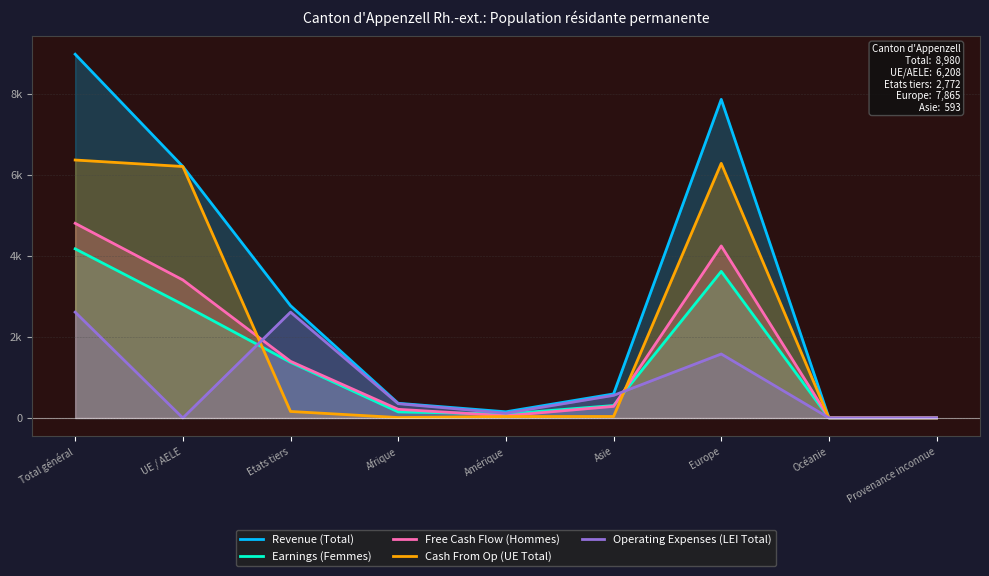

What is the sum of all Free Cash Flow (Hommes) values?

14415